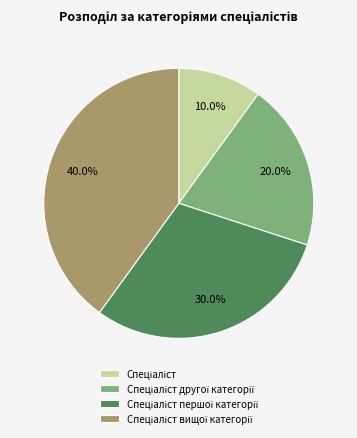

Is there a majority slice in this chart?

No